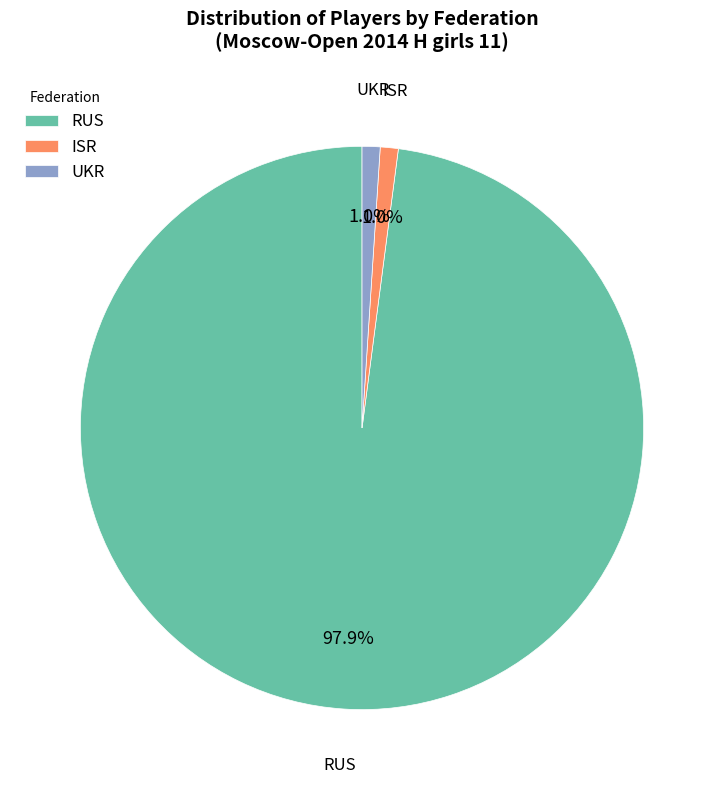

Does RUS represent more than half of the total?

Yes